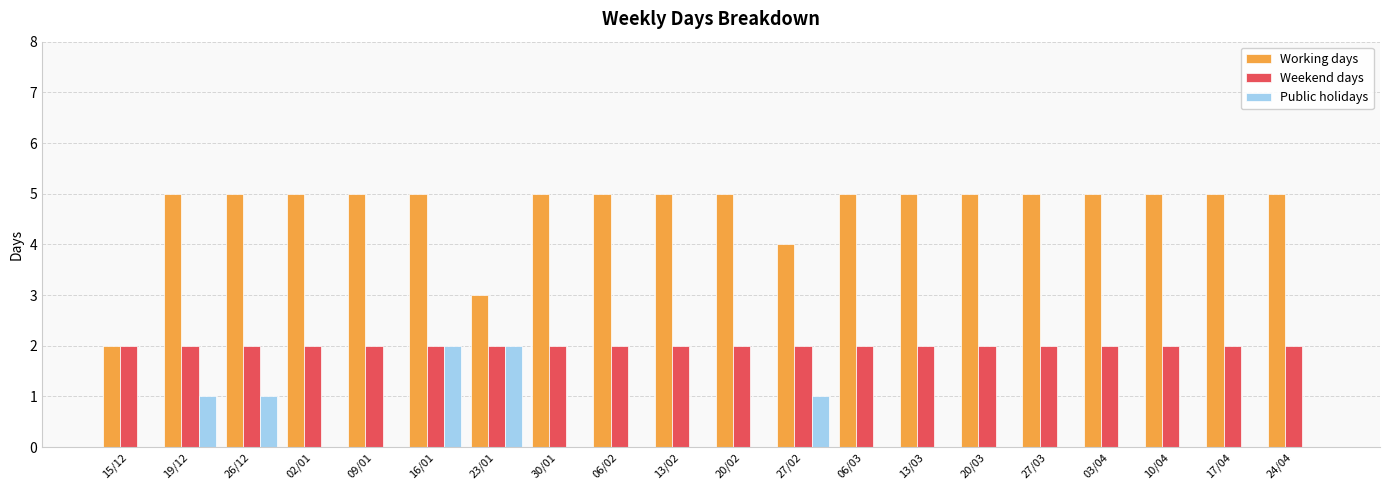

Reading right to left, list all the values displayed in this chart.

Working days: 24/04=5	17/04=5	10/04=5	03/04=5	27/03=5	20/03=5	13/03=5	06/03=5	27/02=4	20/02=5	13/02=5	06/02=5	30/01=5	23/01=3	16/01=5	09/01=5	02/01=5	26/12=5	19/12=5	15/12=2
Weekend days: 24/04=2	17/04=2	10/04=2	03/04=2	27/03=2	20/03=2	13/03=2	06/03=2	27/02=2	20/02=2	13/02=2	06/02=2	30/01=2	23/01=2	16/01=2	09/01=2	02/01=2	26/12=2	19/12=2	15/12=2
Public holidays: 24/04=0	17/04=0	10/04=0	03/04=0	27/03=0	20/03=0	13/03=0	06/03=0	27/02=1	20/02=0	13/02=0	06/02=0	30/01=0	23/01=2	16/01=2	09/01=0	02/01=0	26/12=1	19/12=1	15/12=0